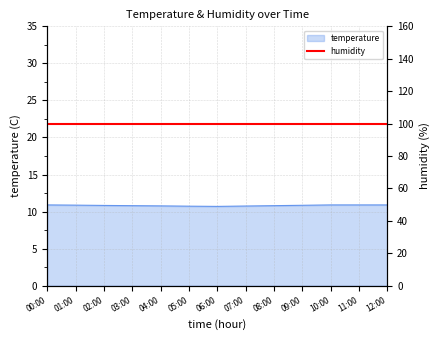

What is the difference between the maximum and minimum values?

0.2